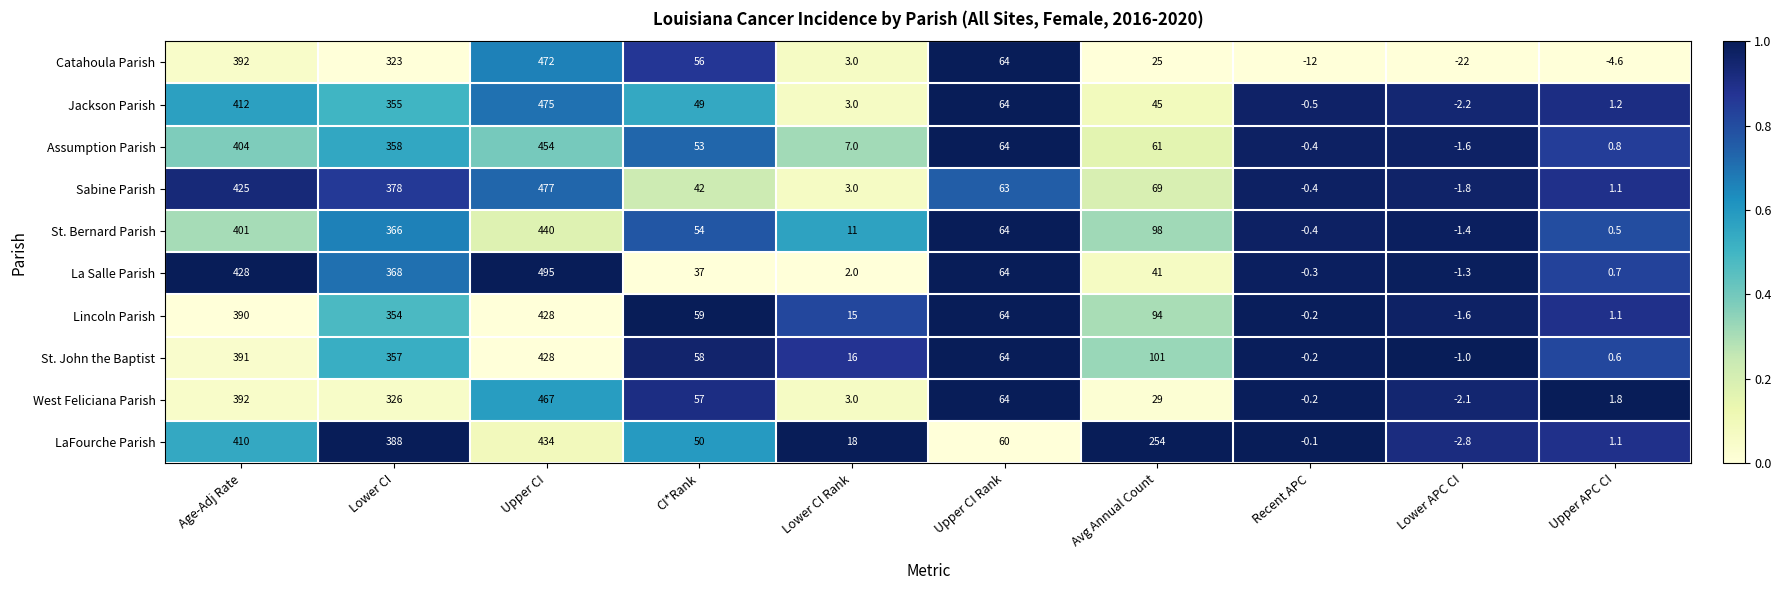

How many values in LaFourche Parish are above zero?

8